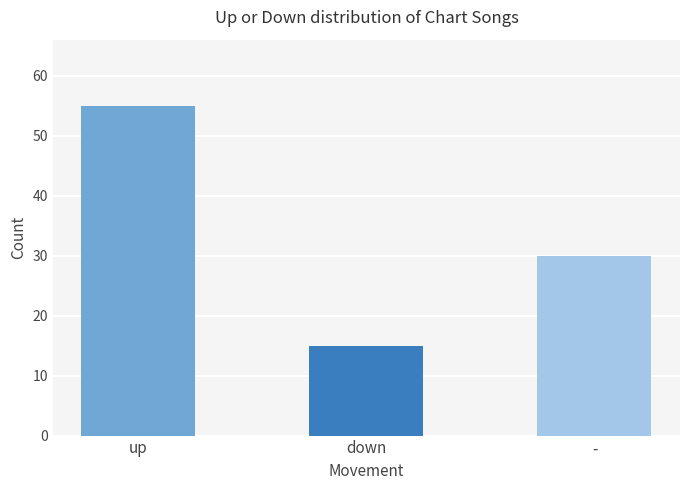

What is the change in value from down to -?

+15